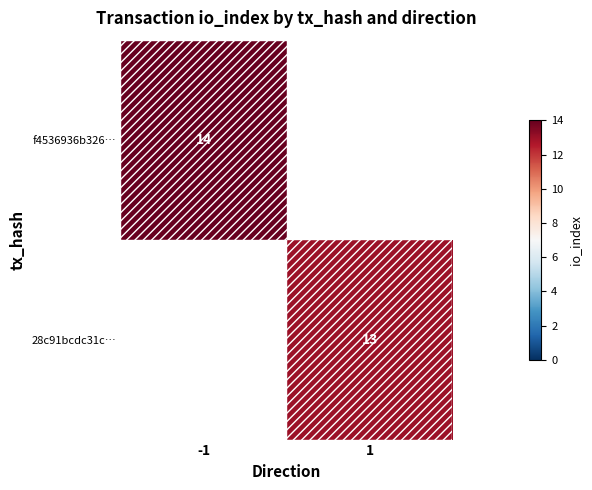

Is the value of f4536936b326… at -1 greater than the value of 28c91bcdc31c… at 1?

Yes